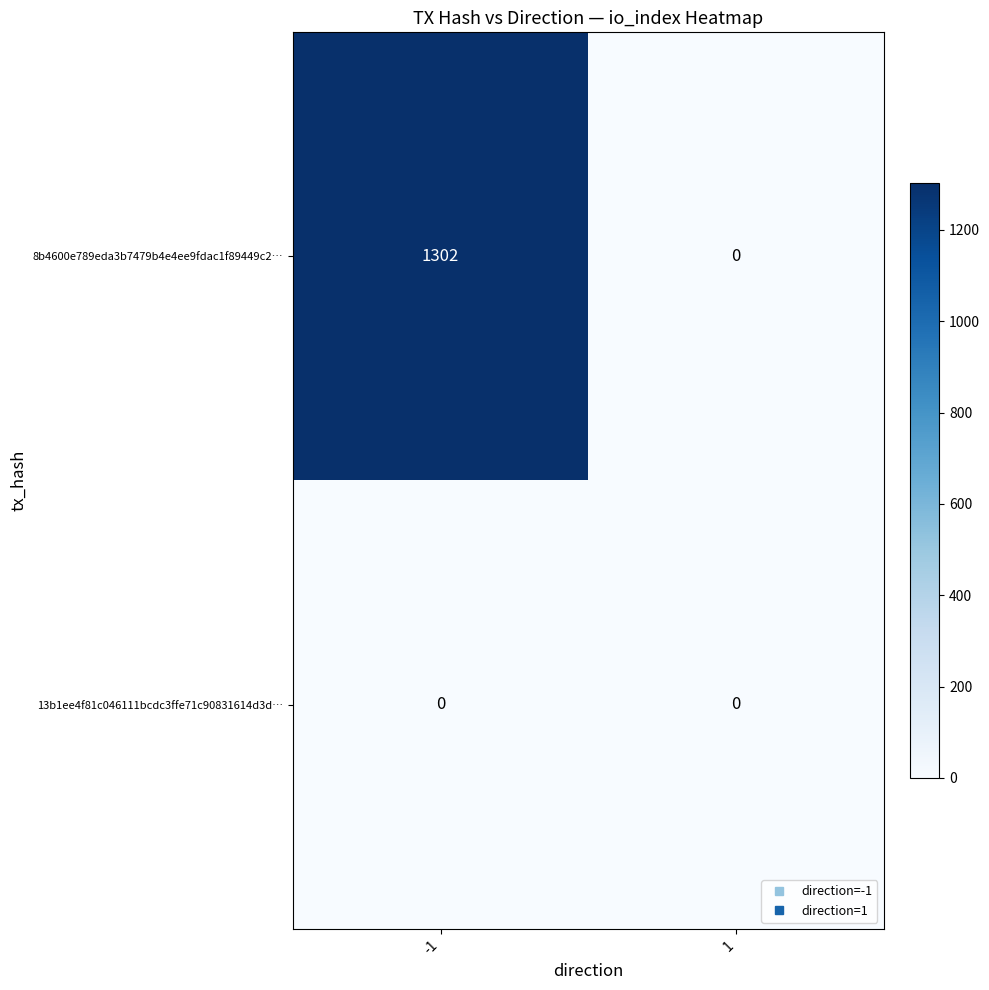

Reading left to right, list all the values displayed in this chart.

8b4600e789eda3b7479b4e4ee9fdac1f89449c2…: -1=1302	1=0
13b1ee4f81c046111bcdc3ffe71c90831614d3d…: -1=0	1=0